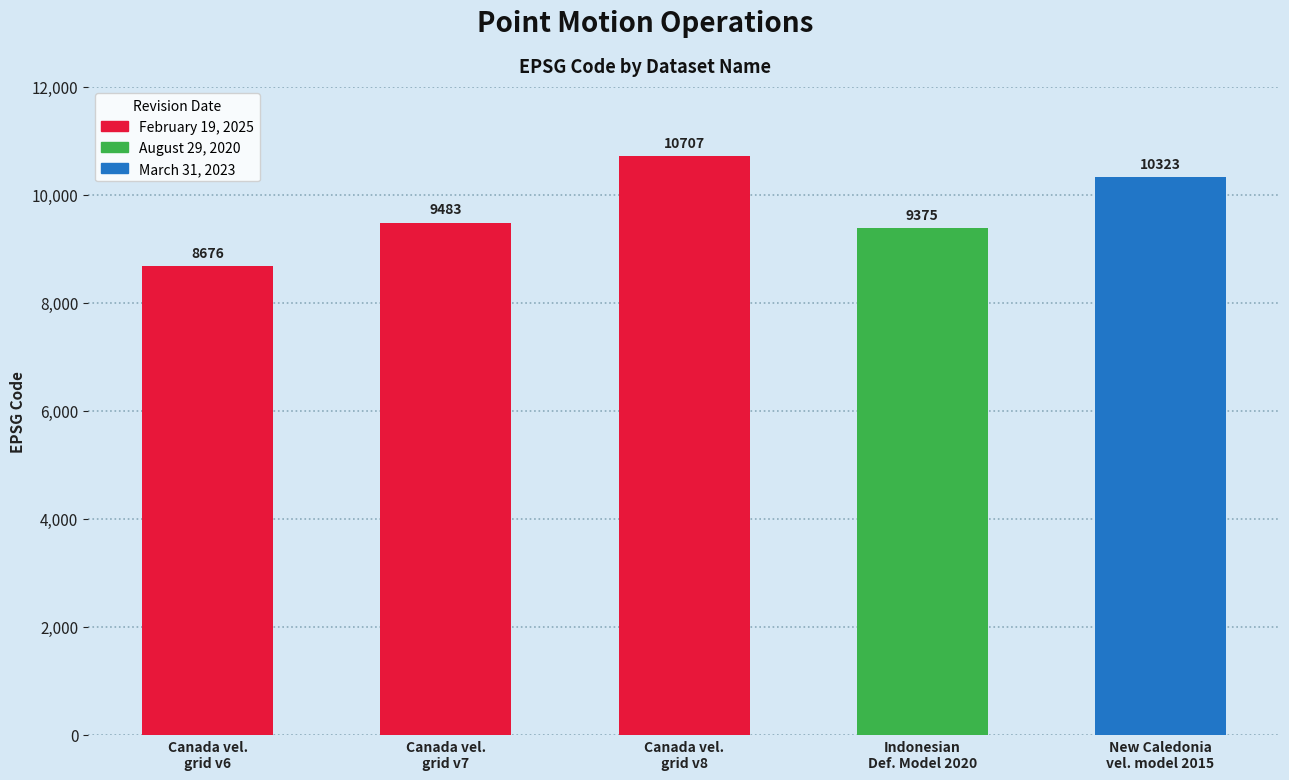

How many data points are less than 9483?

2